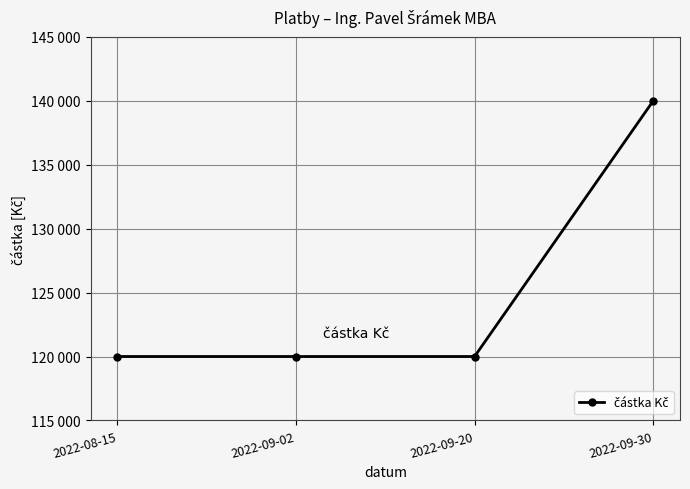

What position from the left is 2022-08-15?

1